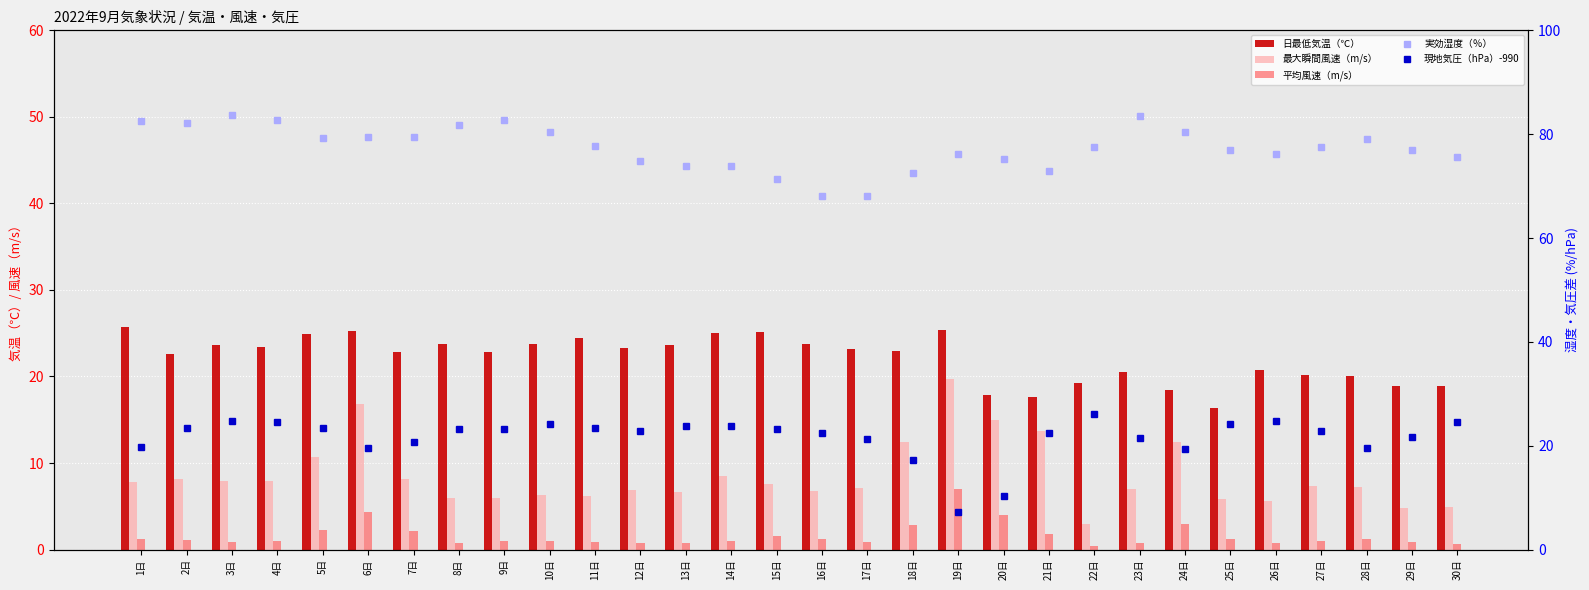

Which category has the lowest value in the 平均風速（m/s） series?

22日